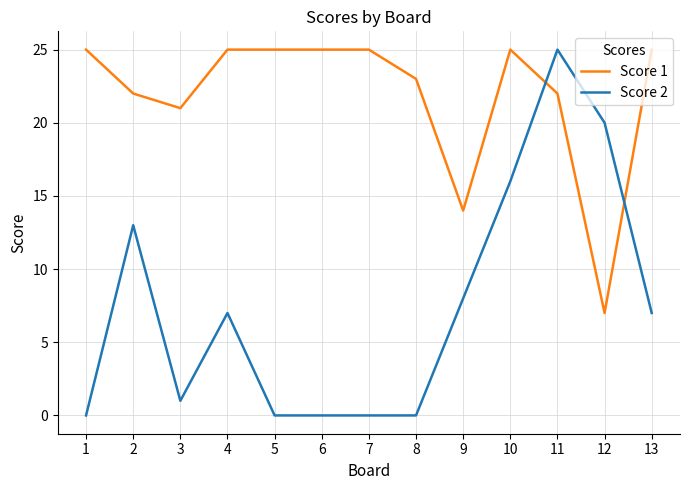

At how many categories does at least one series exceed 11?

13